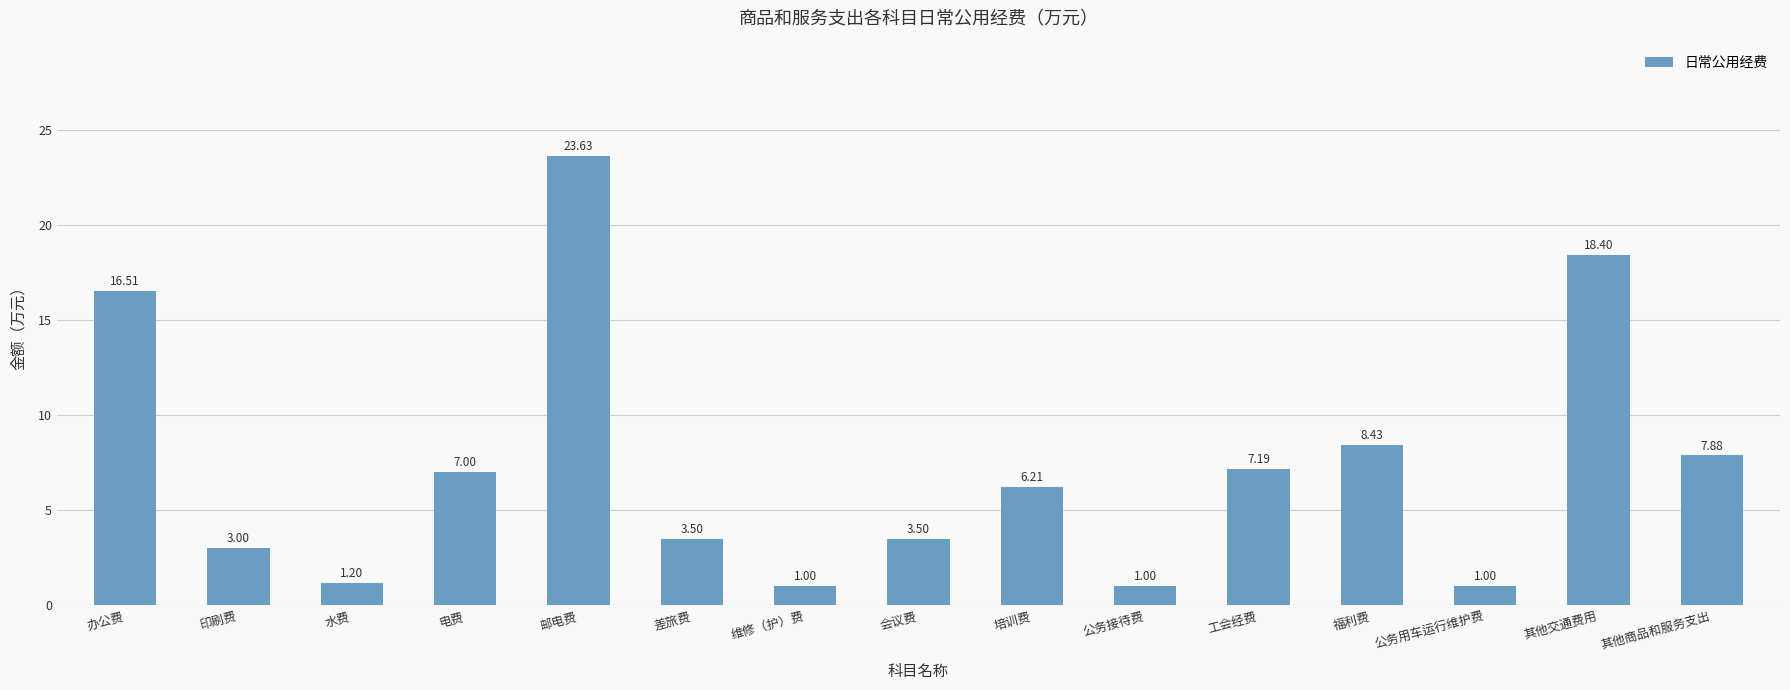

The chart shows a value of 3.5 at 差旅费. True or false?

True